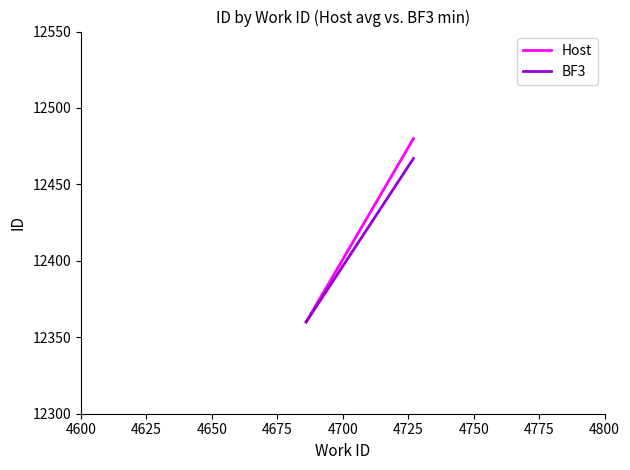

What is the value of the Host point at the 2nd from the left?

12480